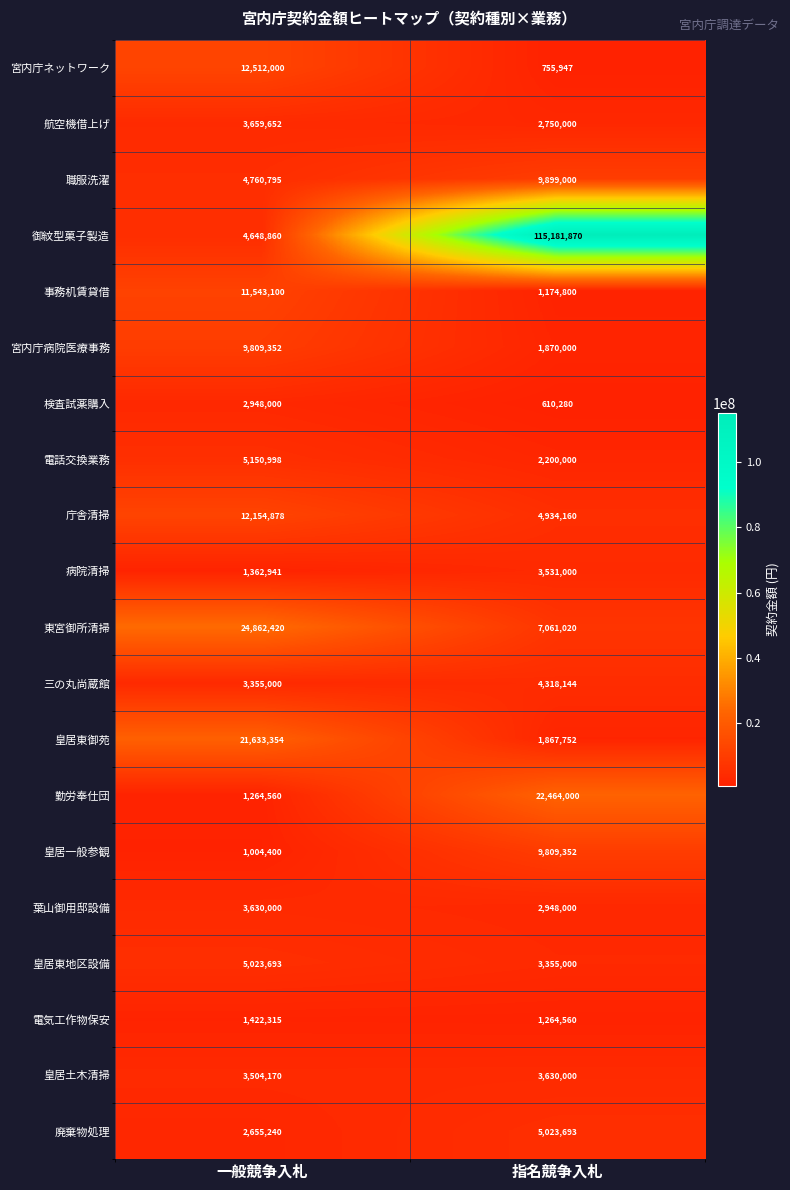

Which series changed the most between 一般競争入札 and 指名競争入札?

御紋型菓子製造